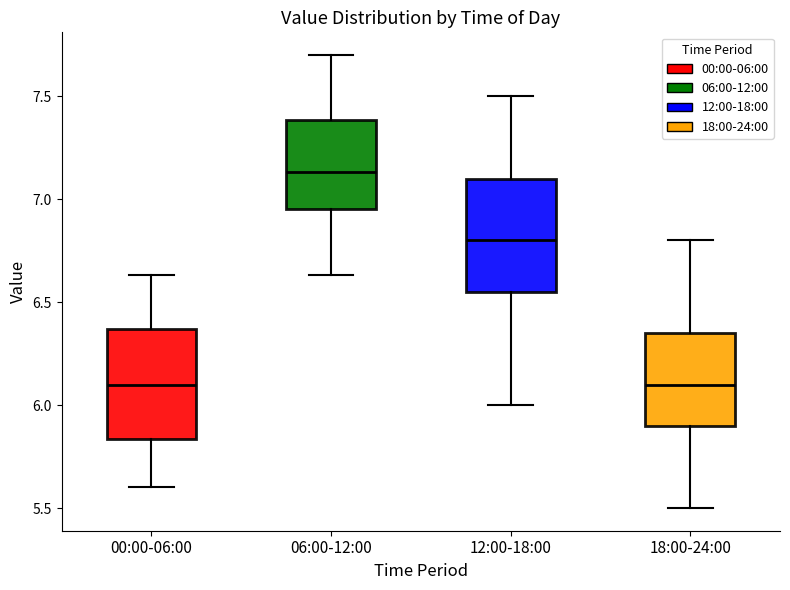

Which box's median line is the highest?

06:00-12:00